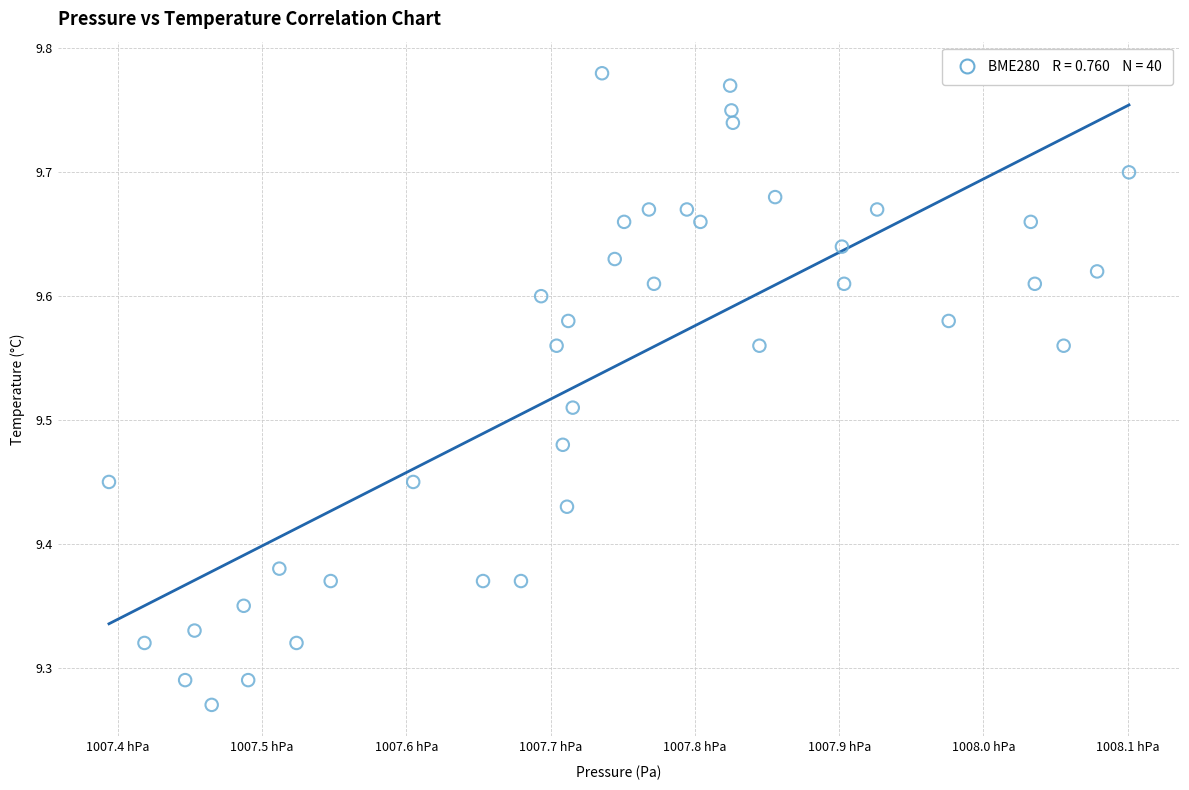

What is the range of X values (max minus min)?

70.7